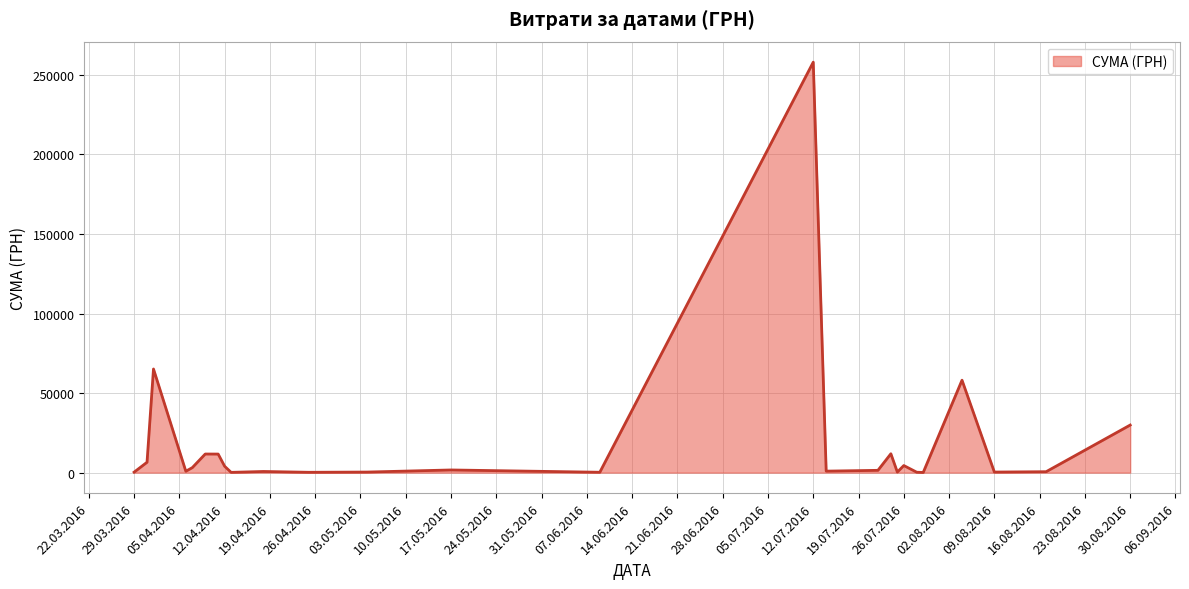

What is the difference between the maximum and minimum values?

257904.0